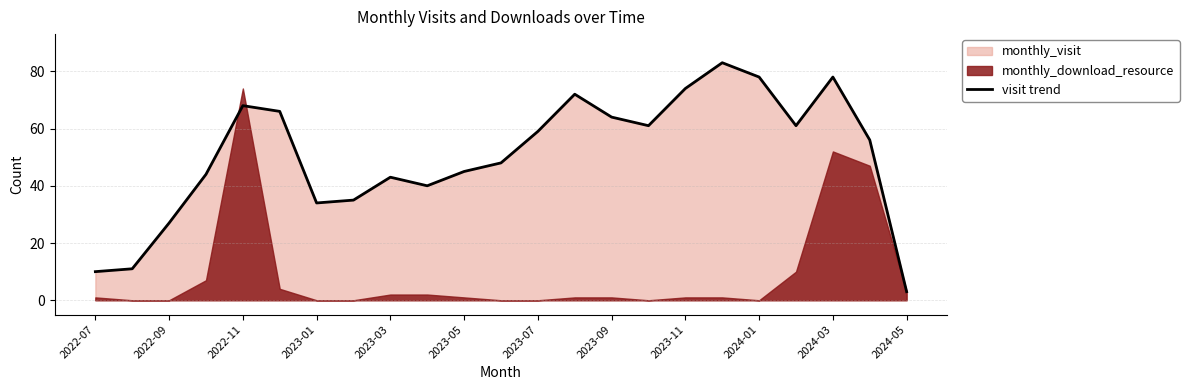

Is it true that visit trend equals 64 at 2023-09?

True